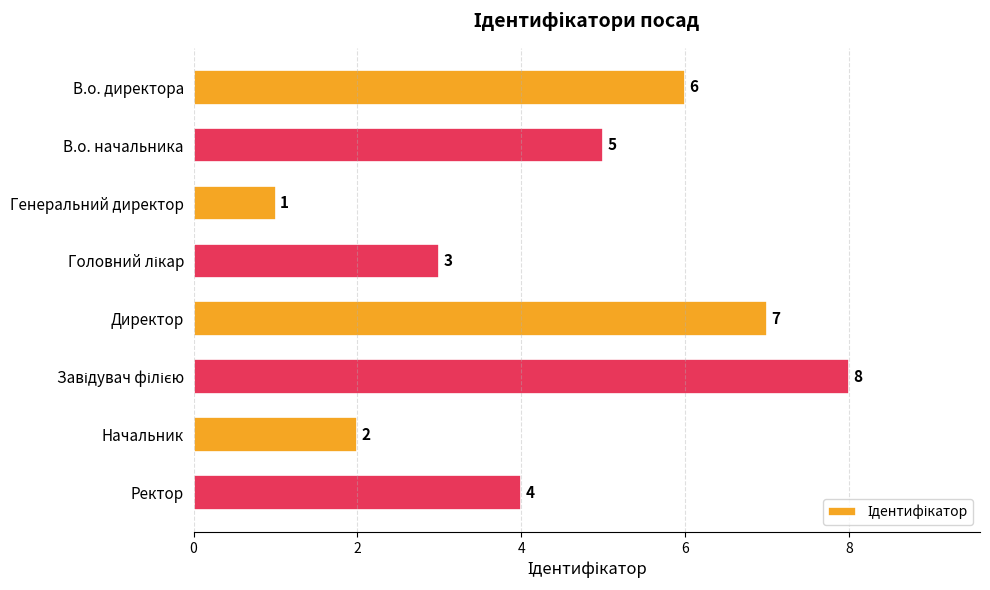

Which label corresponds to the smallest value in the chart?

Генеральний директор